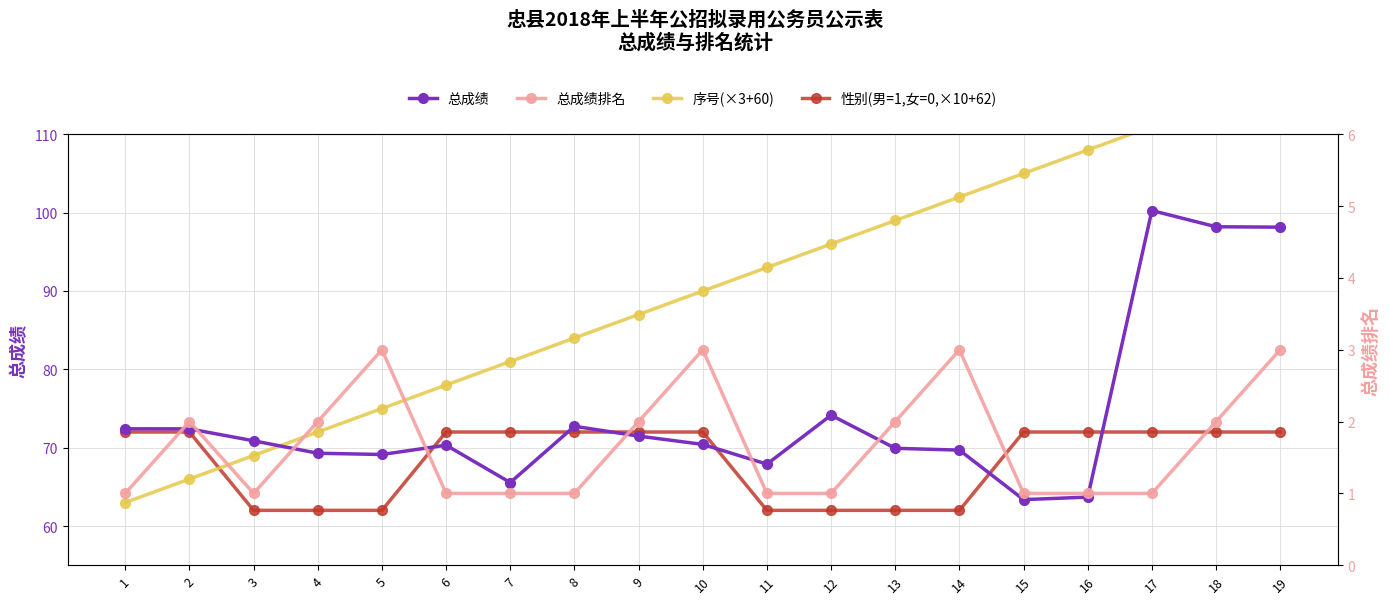

What are all the series names shown in the legend?

总成绩, 序号(×3+60), 性别(男=1,女=0,×10+62), 总成绩排名